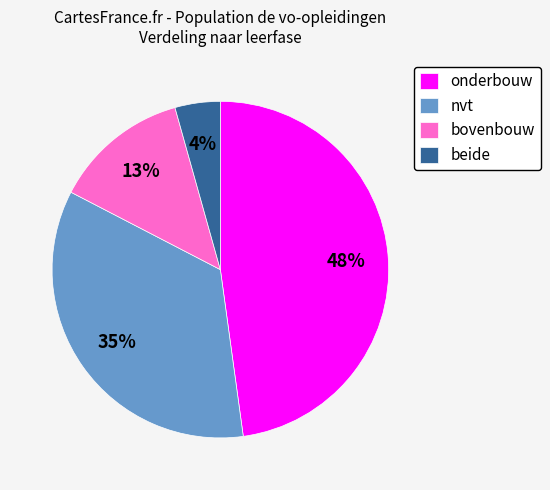

Is it true that bovenbouw is 13% of the pie?

True